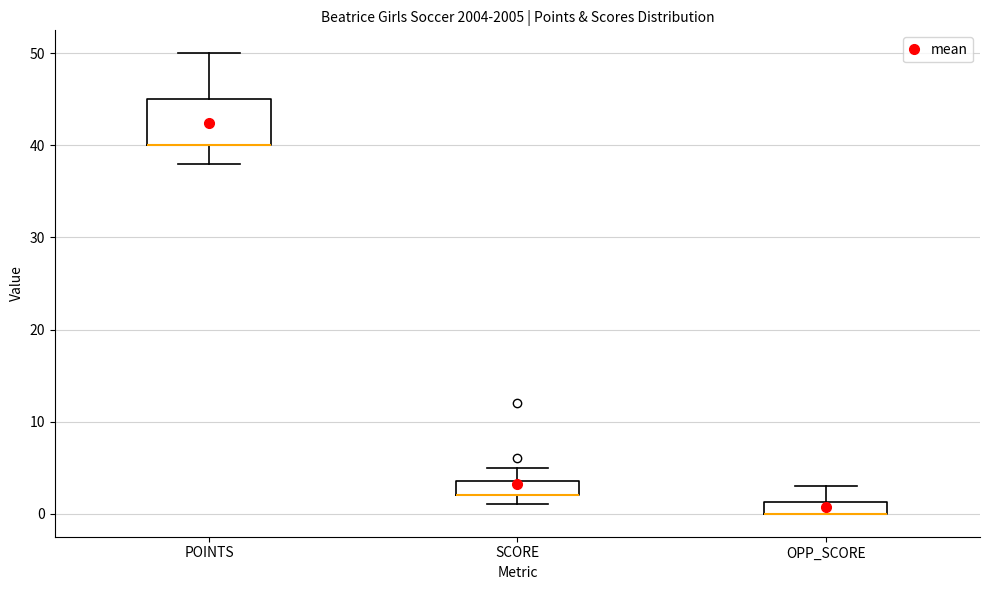

Where does the upper whisker of the box for OPP_SCORE end on the y-axis? The values are not printed on the chart, so give them approximately, as read against the axis.

3